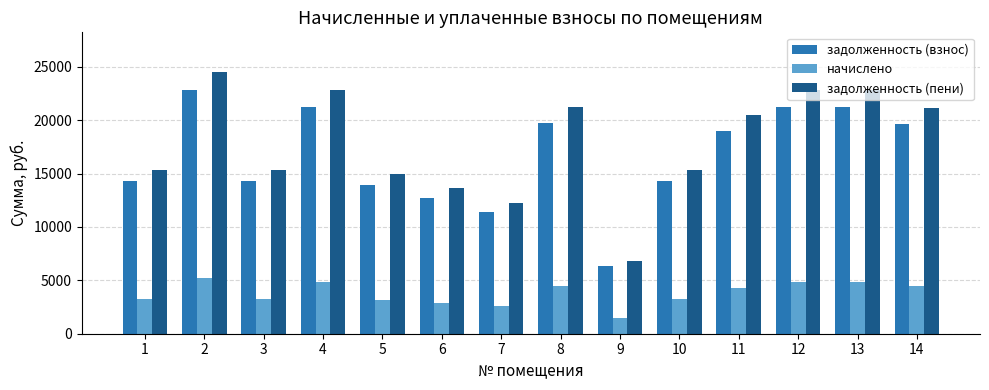

Which series has the largest range (max minus min)?

задолженность (пени)